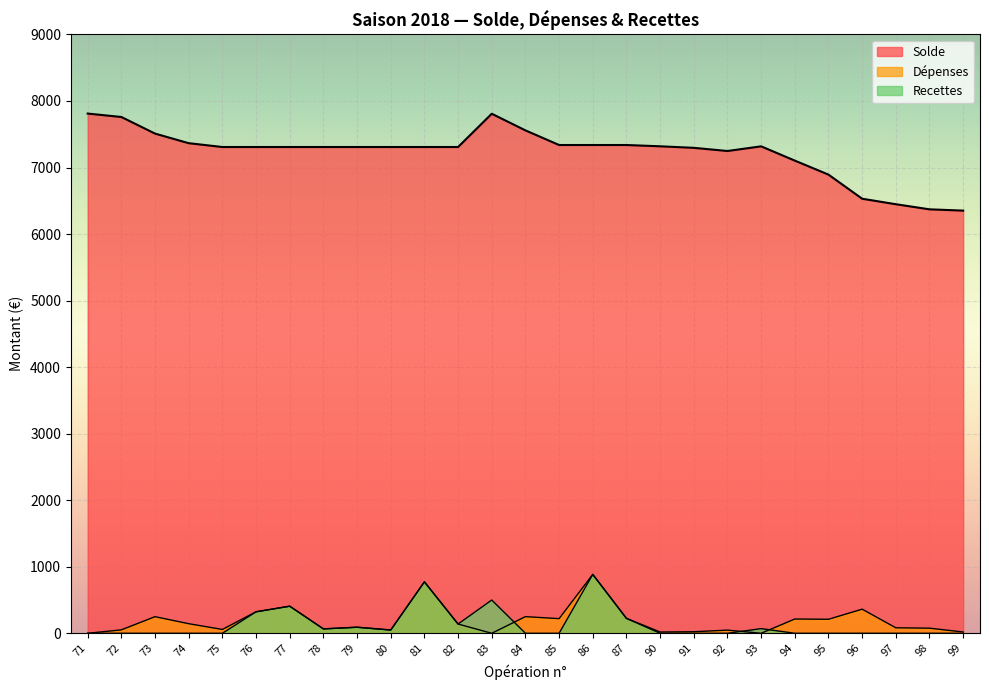

Is it true that Dépenses equals 96.6 at 75?

False